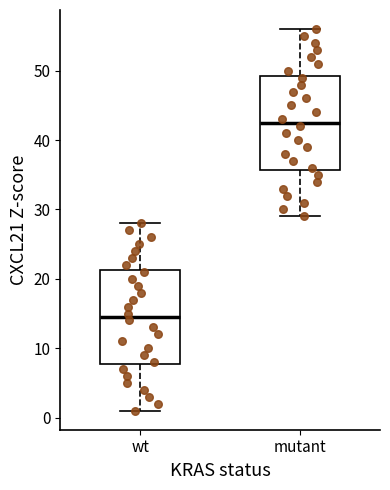

Reading left to right, read every box against the y-axis: the position of its median line, the range the box covers, and the ends of its whiskers. The values are not printed on the chart, so give them approximately, as read against the axis.

wt: median 15, box 8 to 21, whiskers 1 to 28
mutant: median 43, box 36 to 49, whiskers 29 to 56